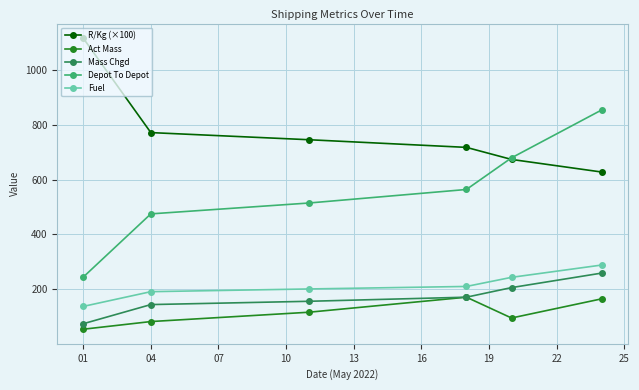

True or false: Mass Chgd and Fuel cross at least once.

False